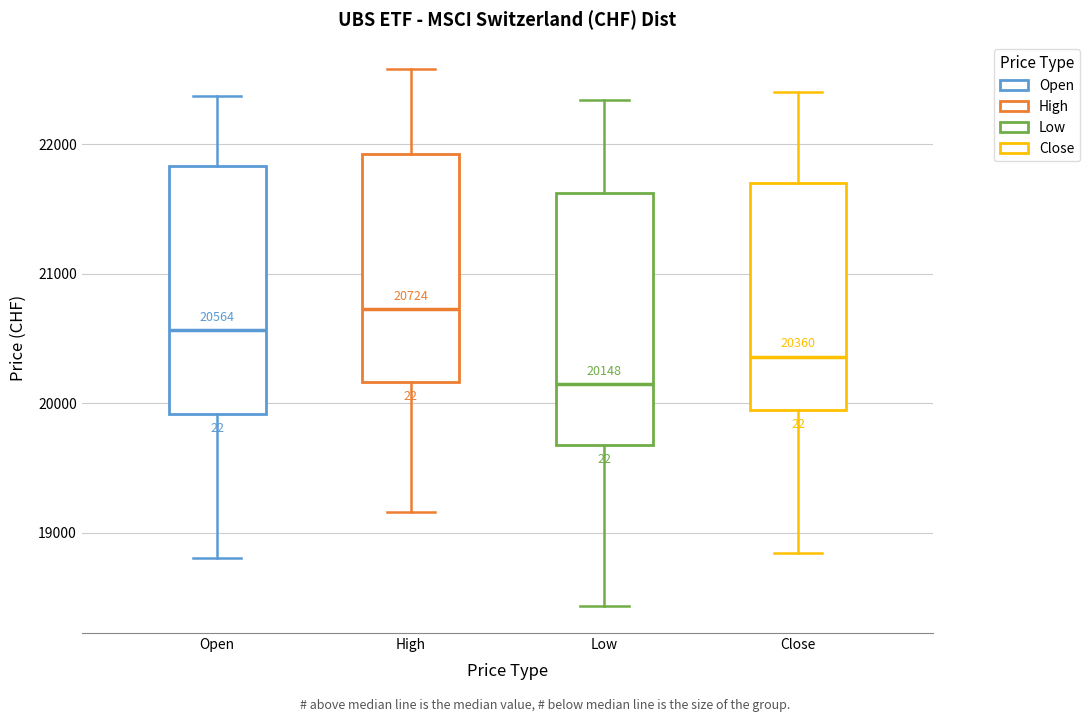

Which box's median line is the highest?

High